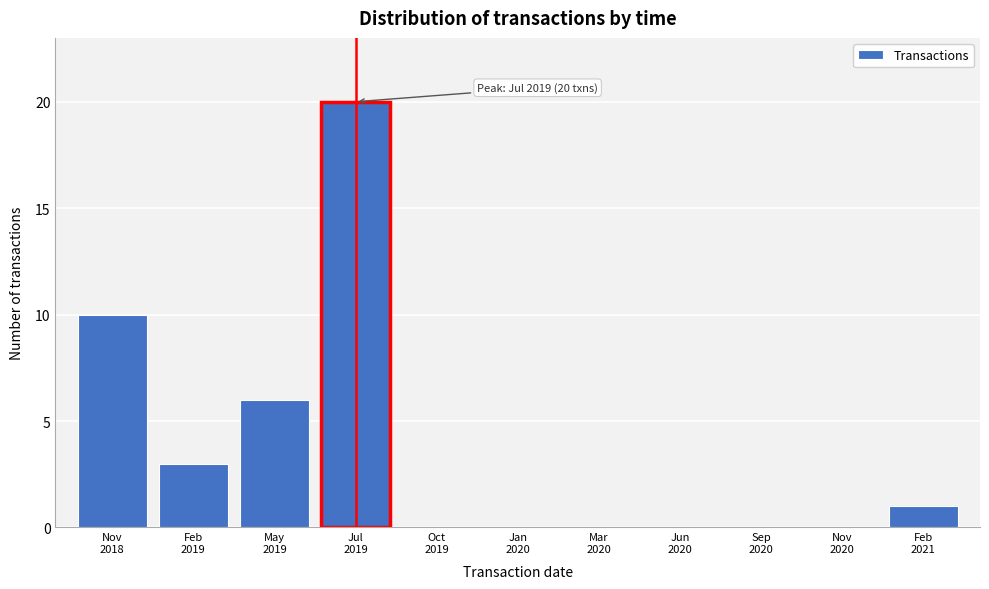

What is the maximum value shown in the chart?

20